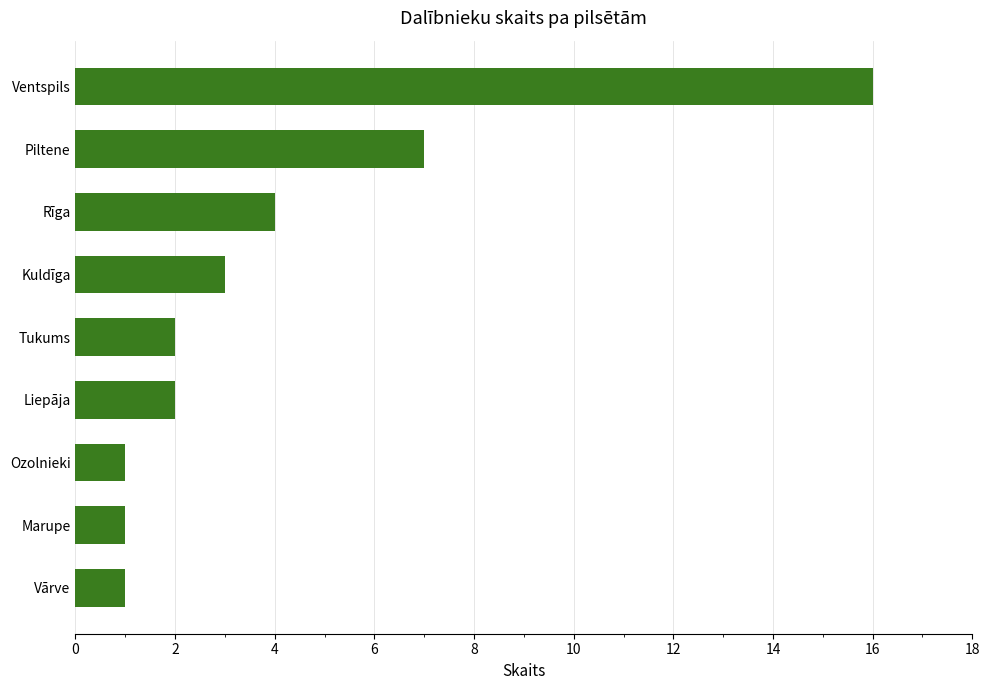

What is the sum of the values at Rīga and Ozolnieki?

5